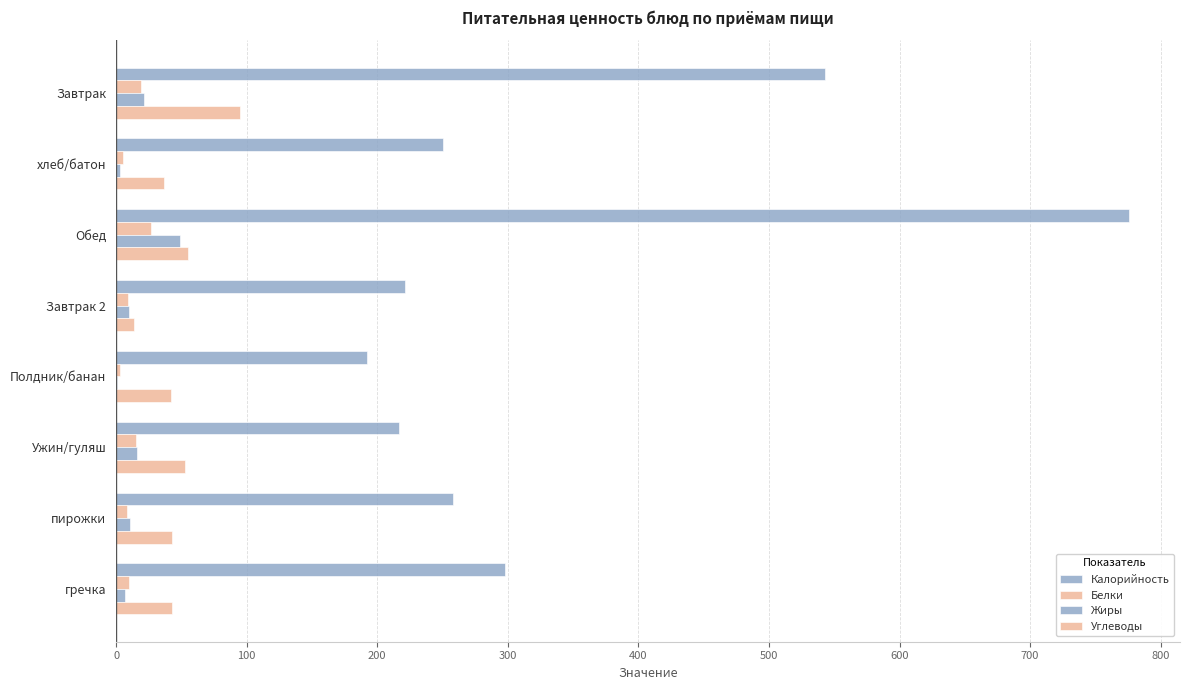

What is the value of the Калорийность bar at the 8th from the left?

298